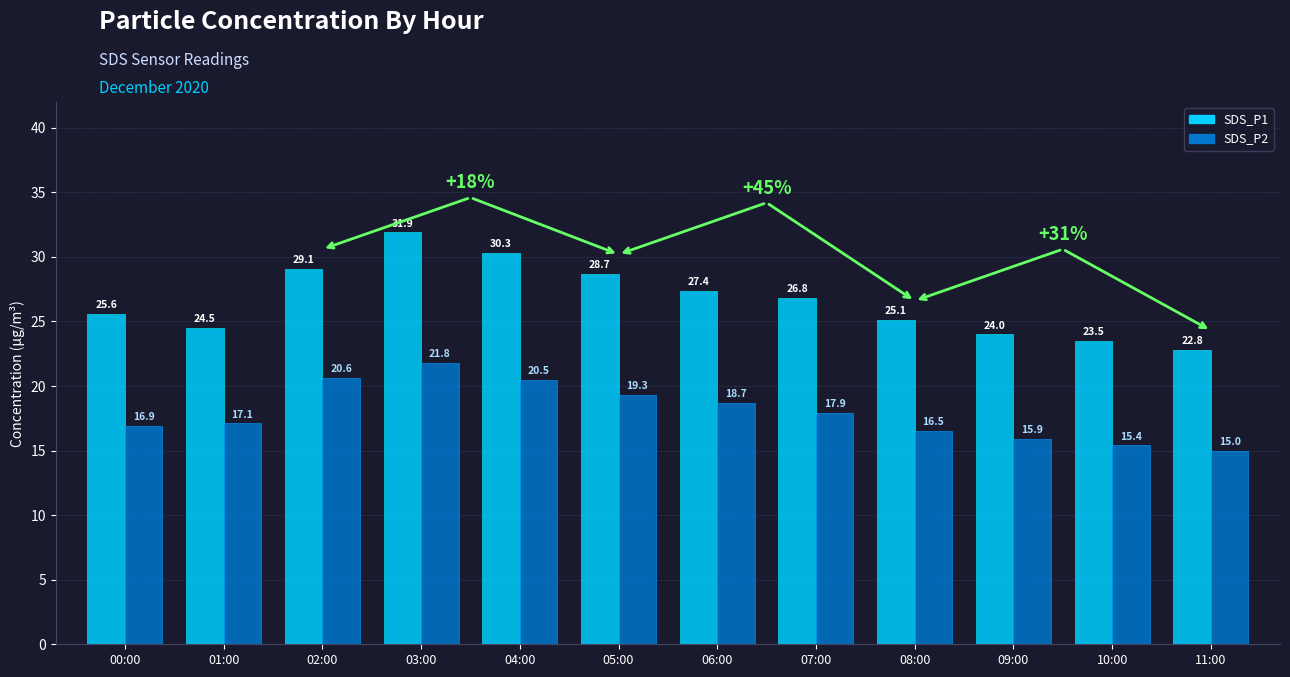

Is the value of SDS_P1 at 07:00 greater than the value of SDS_P2 at 04:00?

Yes